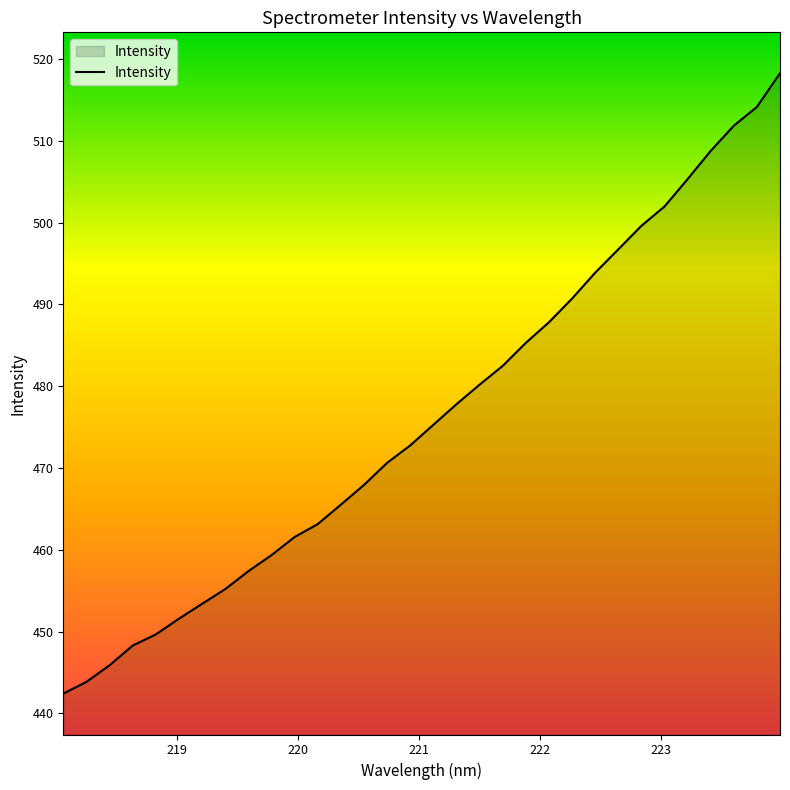

True or false: the data has more than 2 interior local peaks.

False